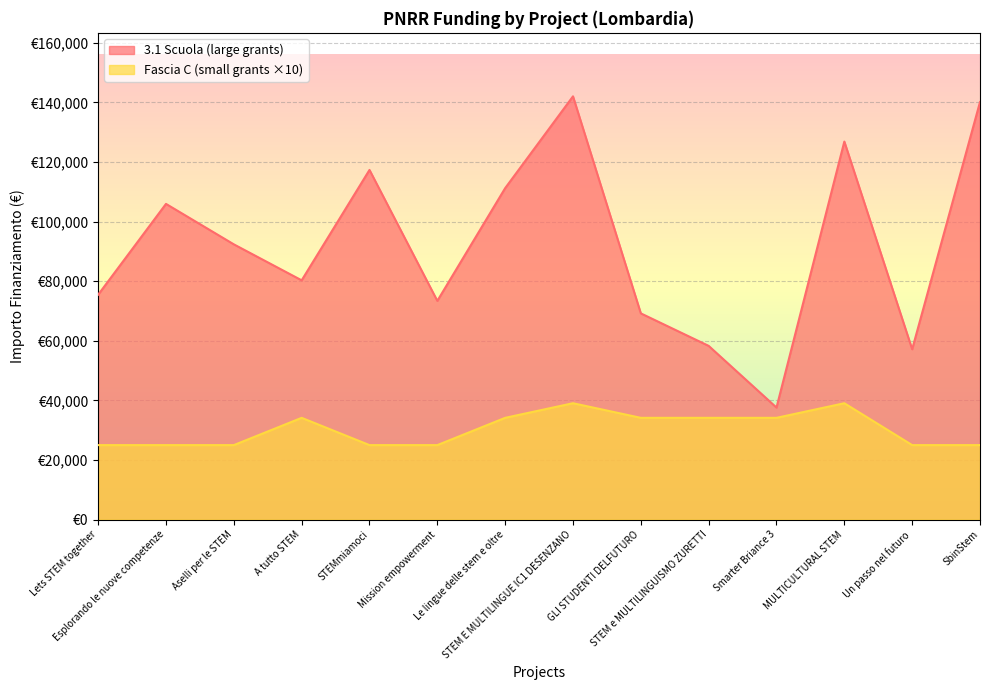

Which label corresponds to the largest value in the chart?

STEM E MULTILINGUE IC1 DESENZANO